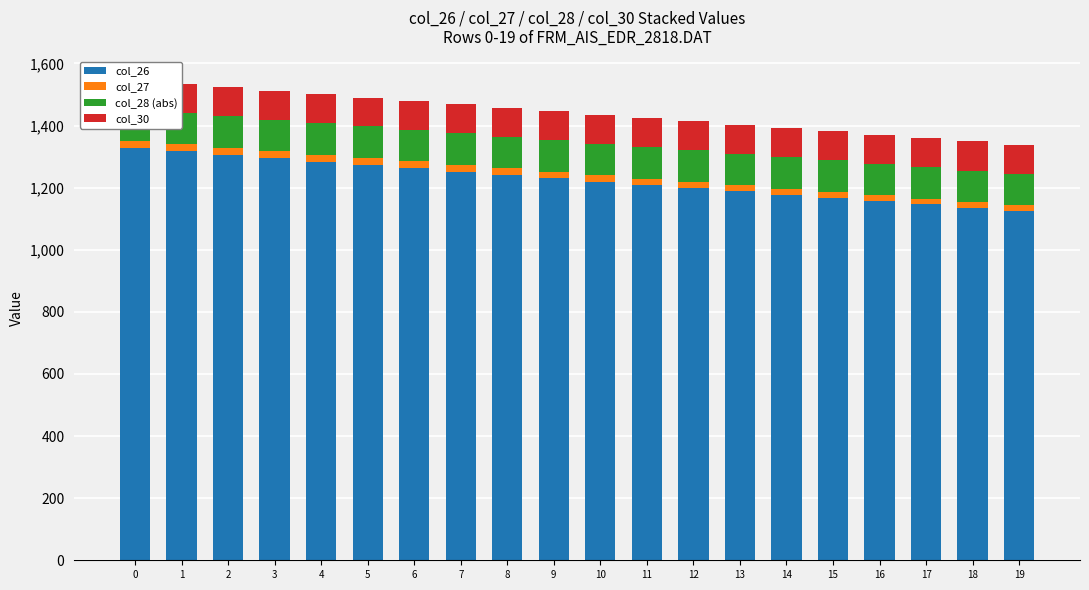

At 8, list the series in order from largest to smallest.

col_26, col_28 (abs), col_30, col_27